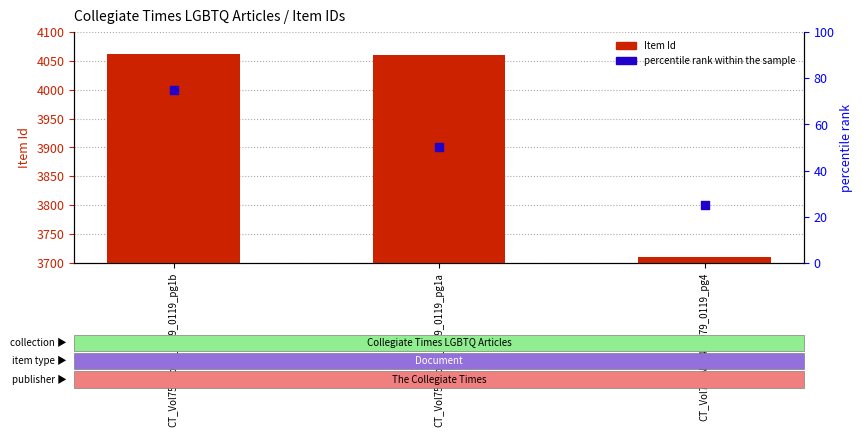

At which category is the sum across all series the highest?

CT_Vol75_No24_1979_0119_pg1b